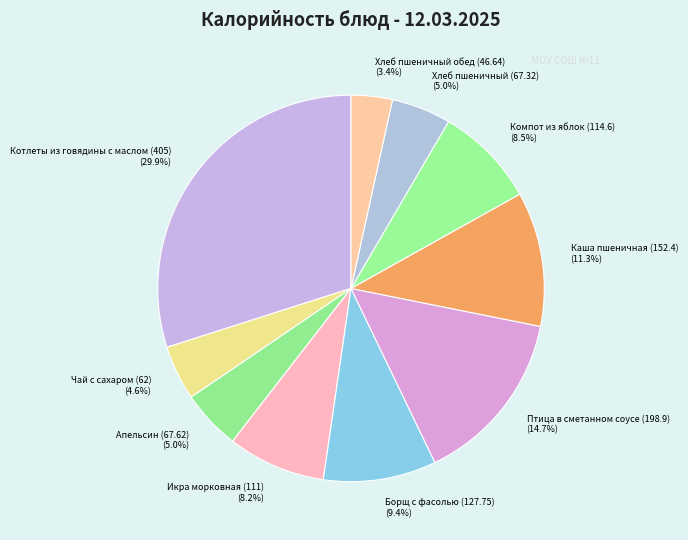

Which category has the smallest portion of the pie?

Хлеб пшеничный обед (46.64)